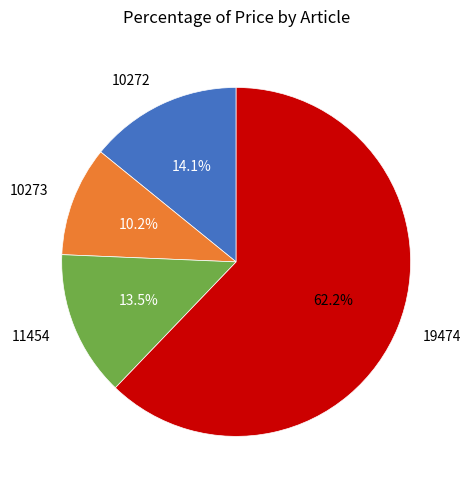

Does any single category account for the majority?

Yes